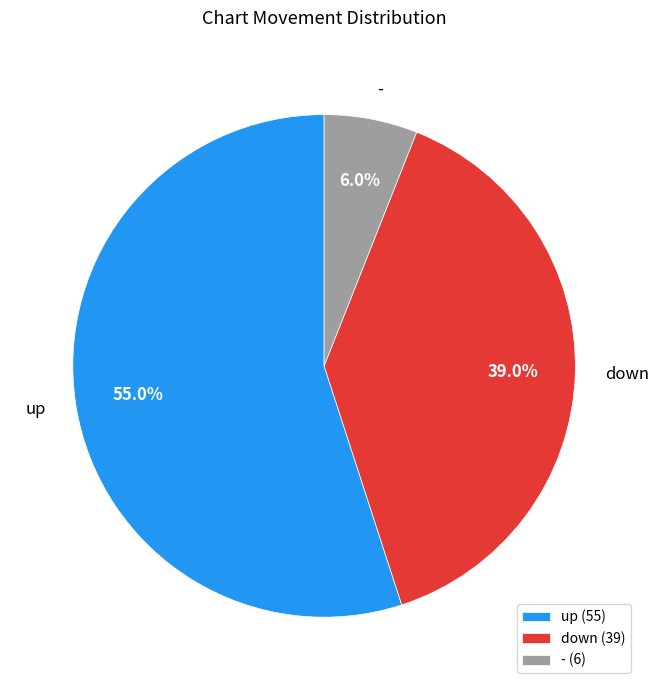

What percentage do up and down together represent?

94.0%